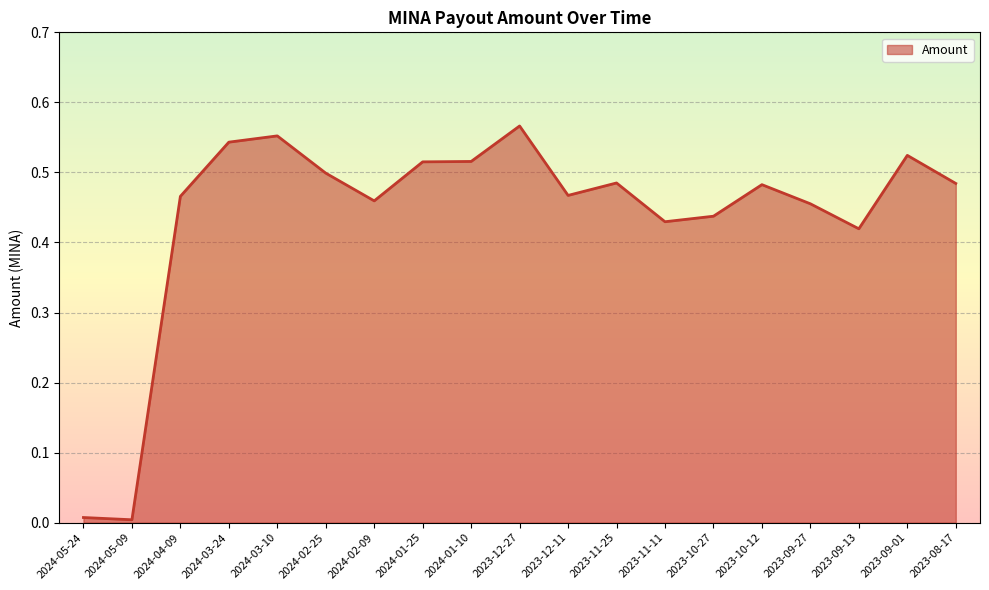

What is the change in value from 2024-02-25 to 2023-11-11?

-0.1